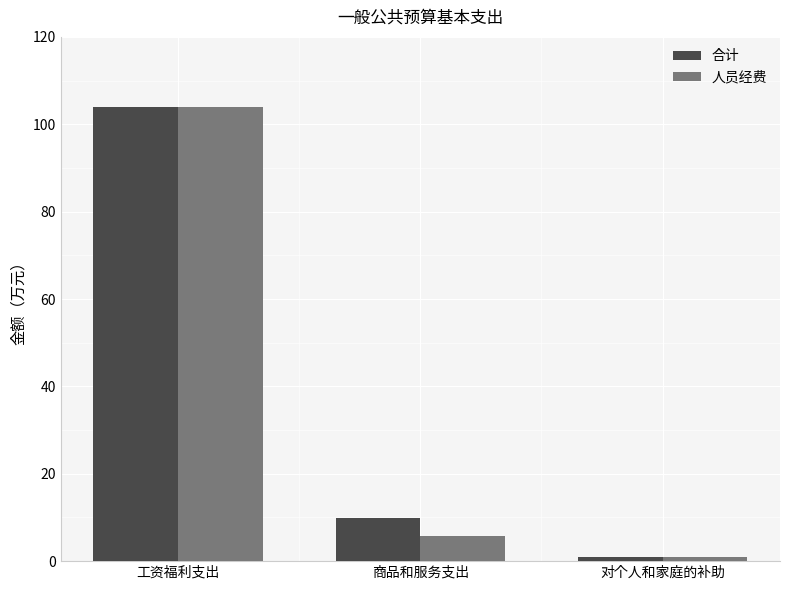

What value does the 人员经费 series have at 对个人和家庭的补助?

1.0